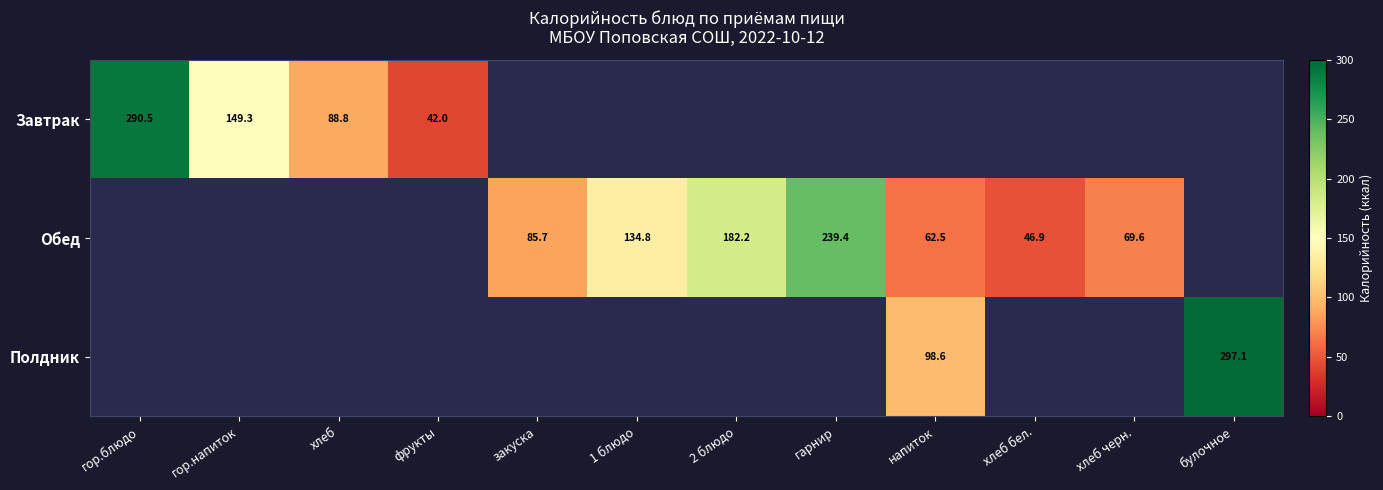

Which label corresponds to the smallest value in the chart?

фрукты